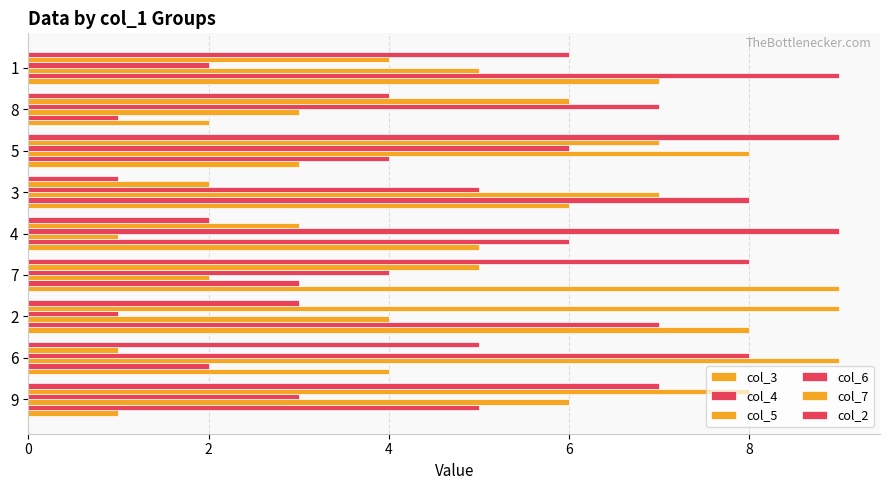

The value of col_4 at 4 is 3. True or false?

False